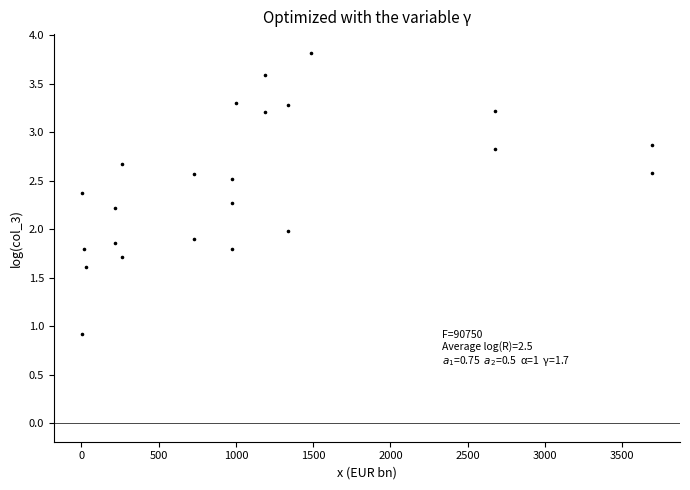

What is the range of Y values (max minus min)?

2.9